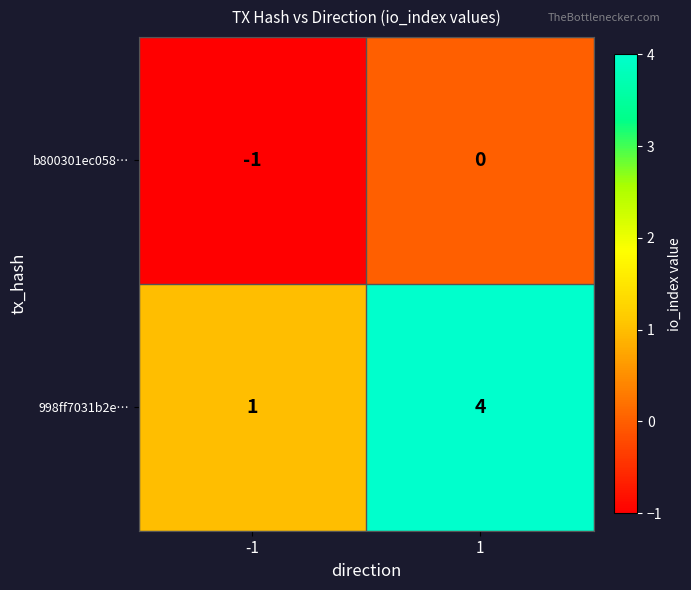

Reading left to right, what are all the values shown in this chart?

b800301ec058…: -1=-1	1=0
998ff7031b2e…: -1=1	1=4